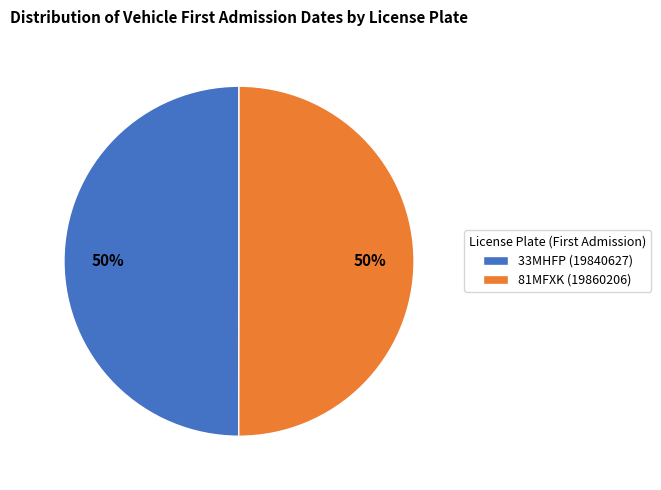

The 33MHFP (19840627) slice represents 64% of the pie. True or false?

False